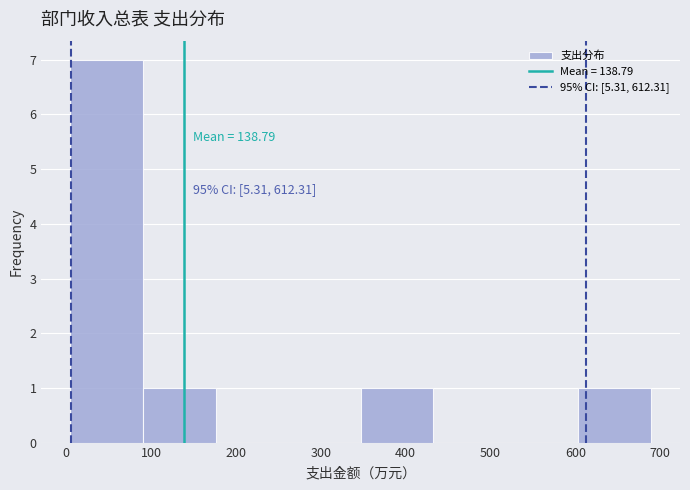

Which range on the x-axis has the tallest bar?

0 to 90